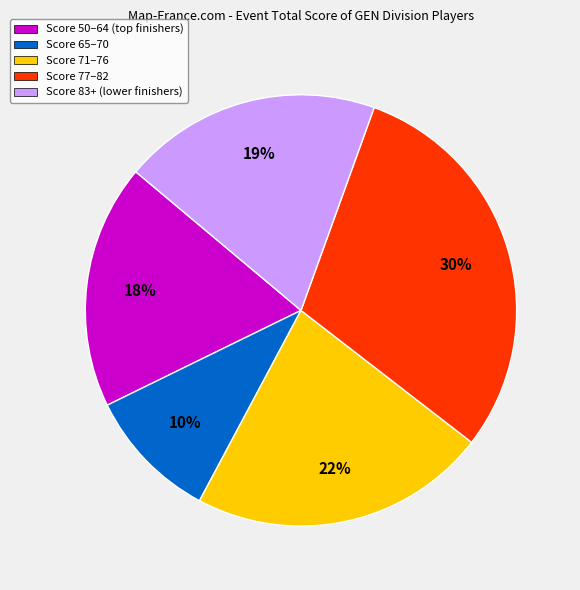

True or false: Score 71–76 accounts for 22% of the total.

True